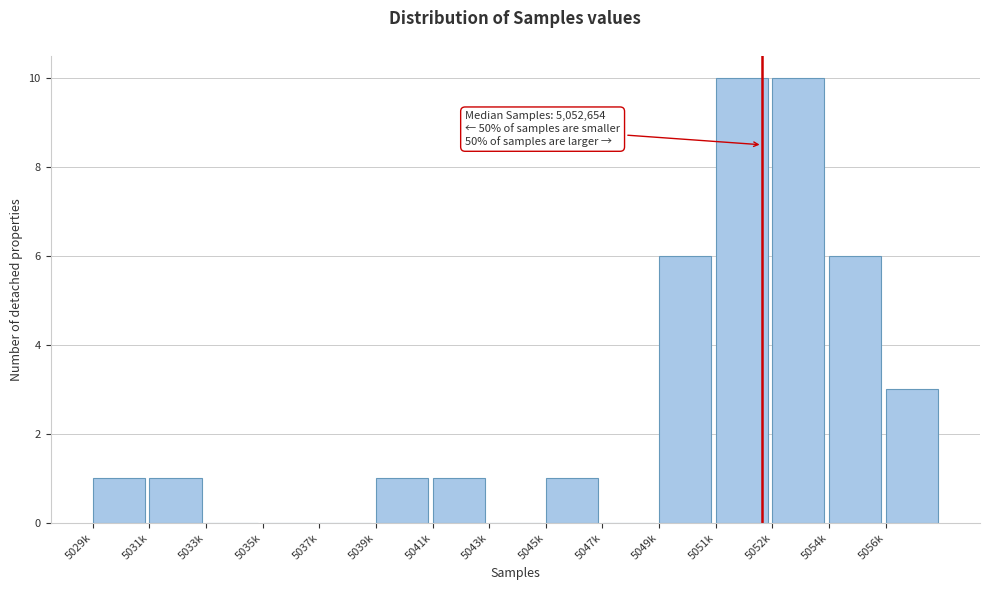

Reading left to right, extract all data points from this chart.

5029k=1	5031k=1	5033k=0	5035k=0	5037k=0	5039k=1	5041k=1	5043k=0	5045k=1	5047k=0	5049k=6	5051k=10	5052k=10	5054k=6	5056k=3